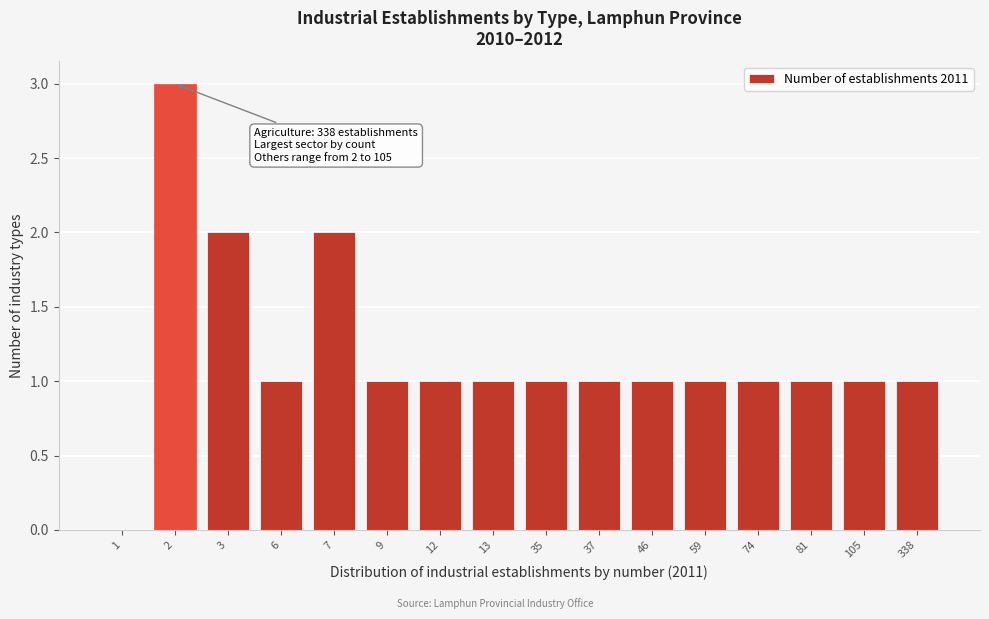

Reading left to right, transcribe all the data shown in this chart.

1=0	2=3	3=2	6=1	7=2	9=1	12=1	13=1	35=1	37=1	46=1	59=1	74=1	81=1	105=1	338=1